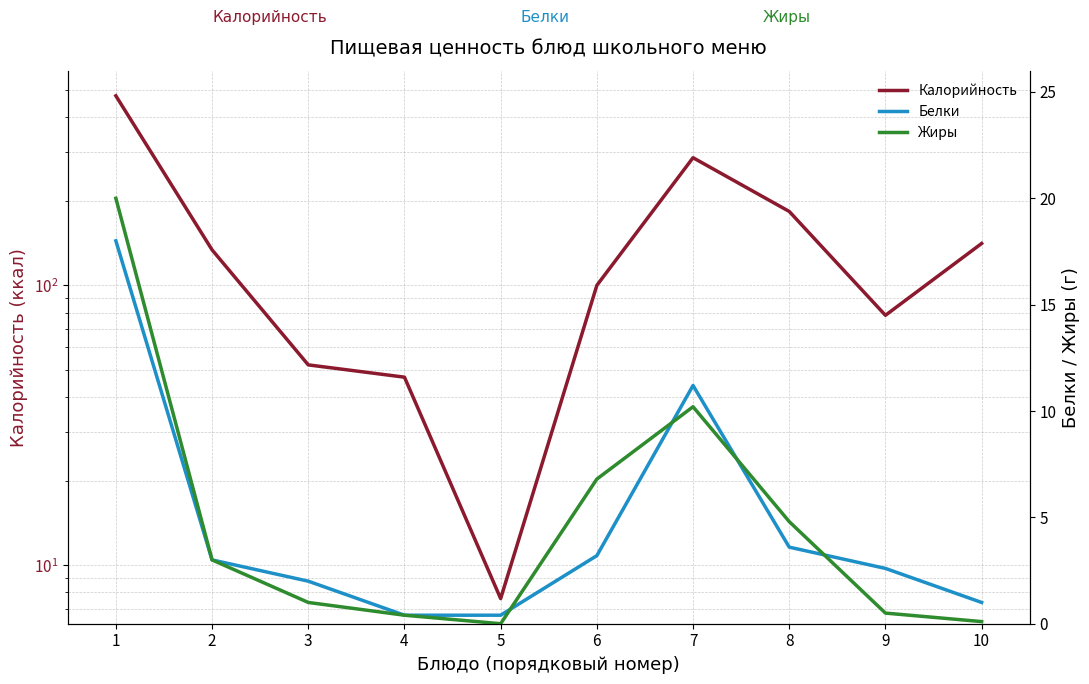

Rank the series by their maximum value, from highest to lowest.

Калорийность, Жиры, Белки